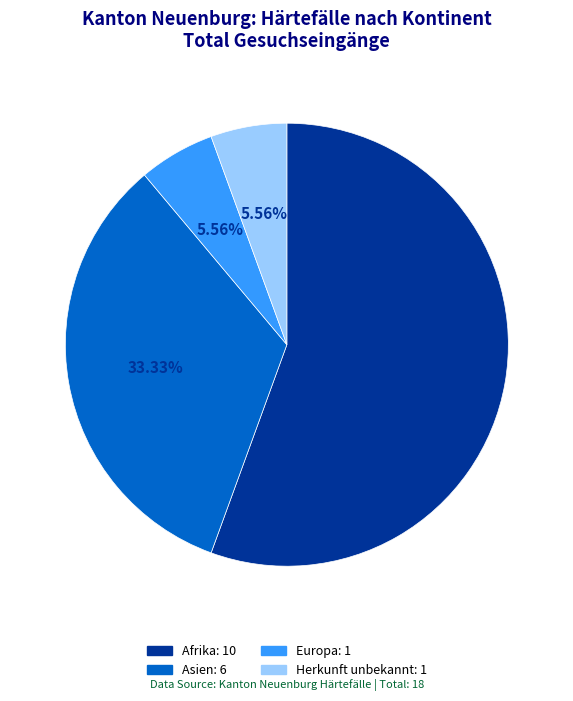

Which category accounts for the majority?

Afrika